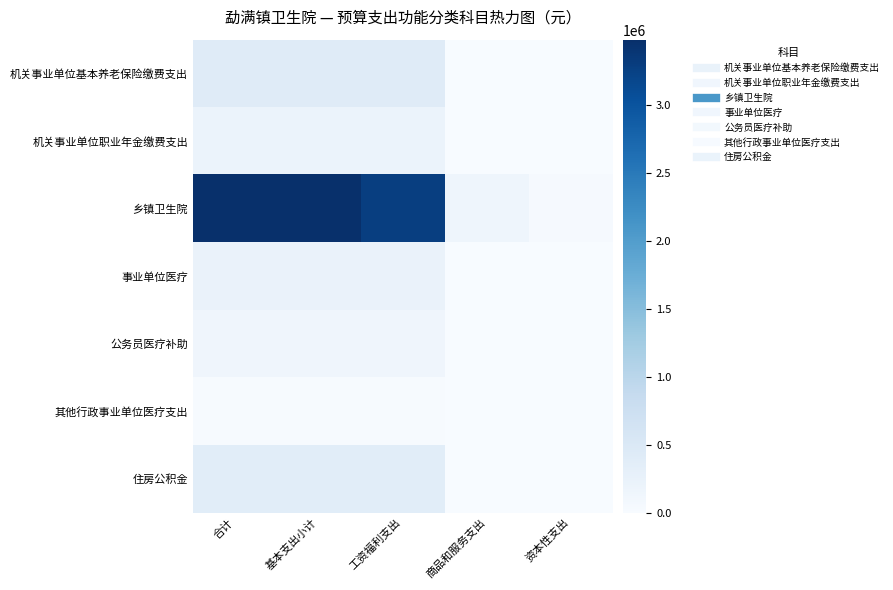

Which series has the largest total across all categories?

乡镇卫生院